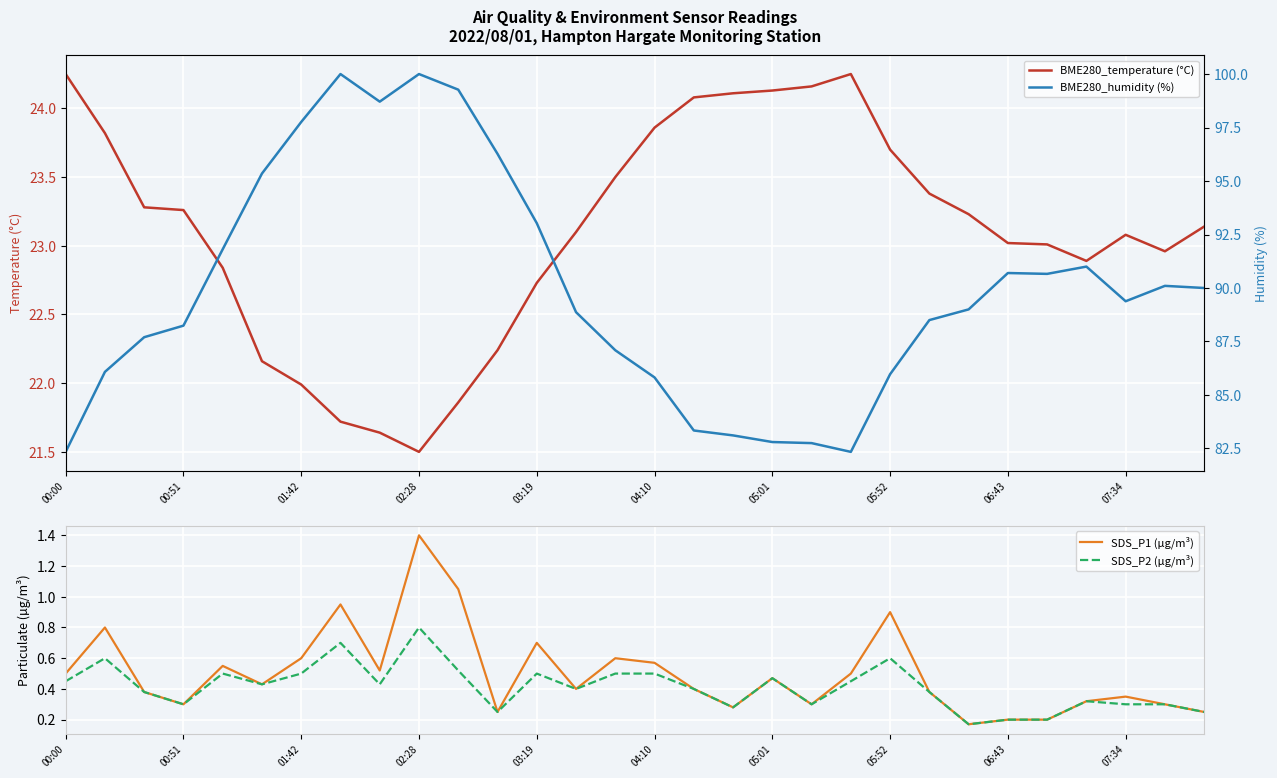

The value of SDS_P2 (µg/m³) at 10 is 0.5. True or false?

True